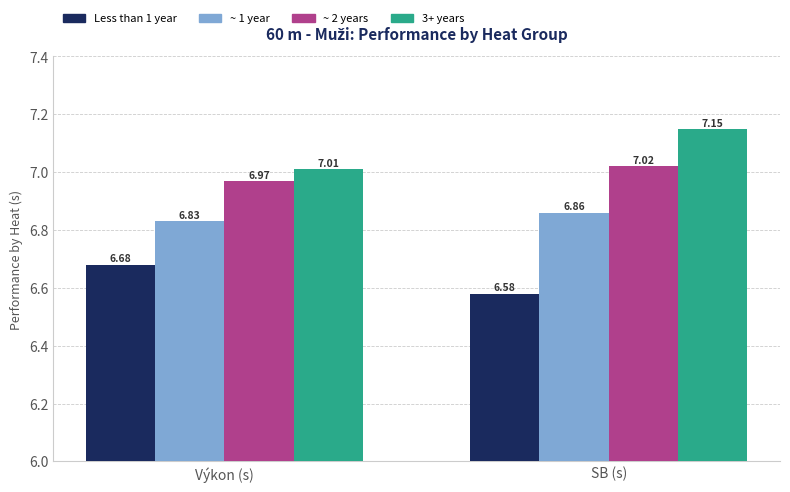

List the series in order of their overall mean, lowest first.

Less than 1 year, ~ 1 year, ~ 2 years, 3+ years